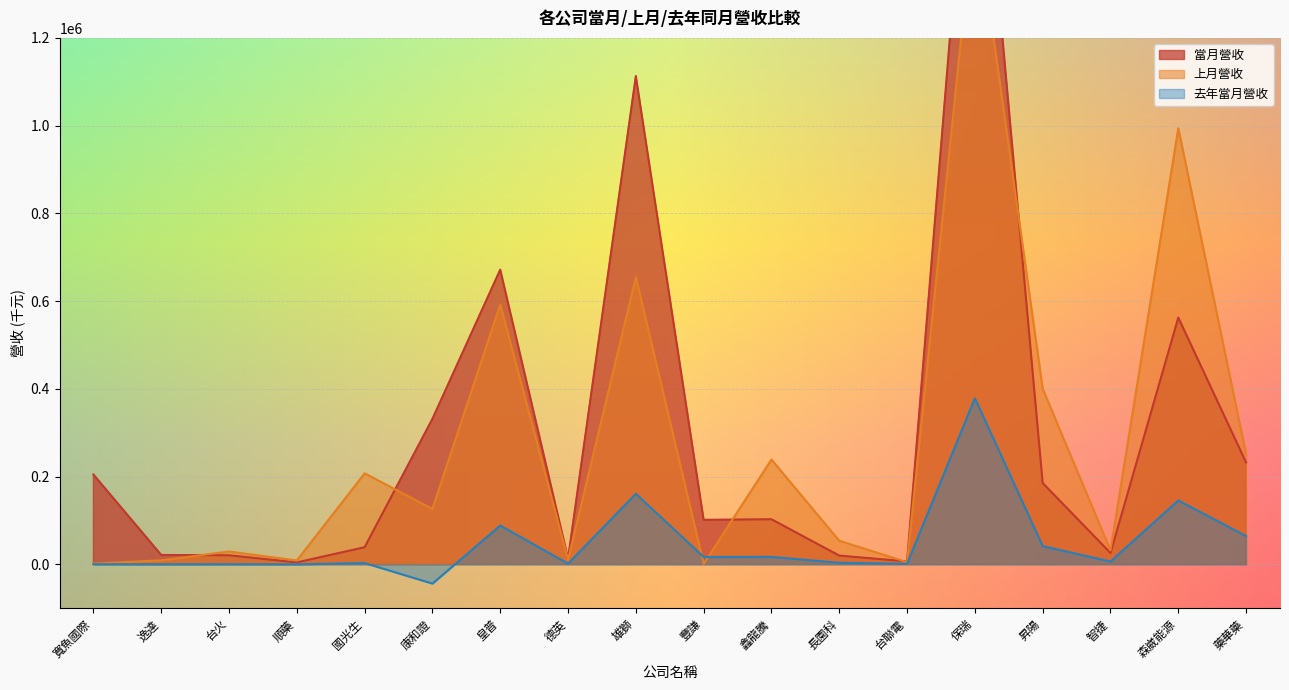

True or false: 去年當月營收 and 上月營收 intersect in this chart.

True